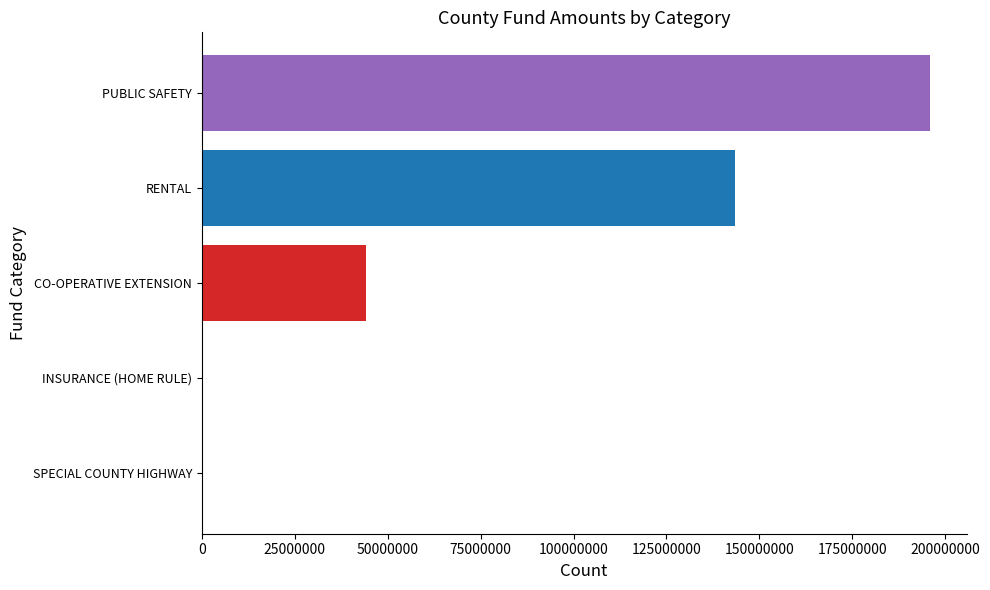

What is the approximate value at RENTAL?

143464259.0